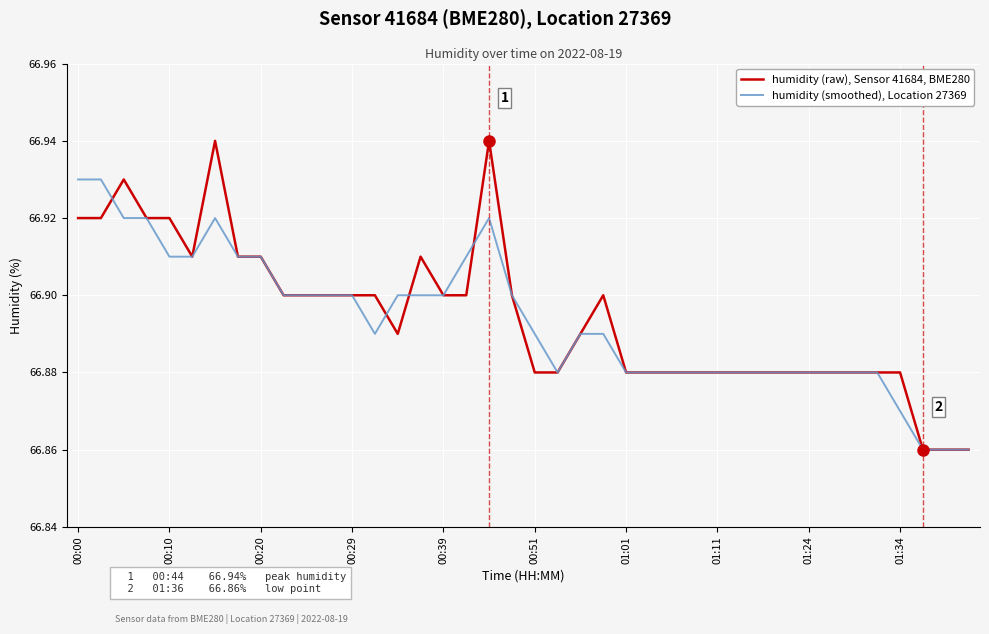

Rank the series by their average value, from highest to lowest.

humidity (raw), Sensor 41684, BME280, humidity (smoothed), Location 27369